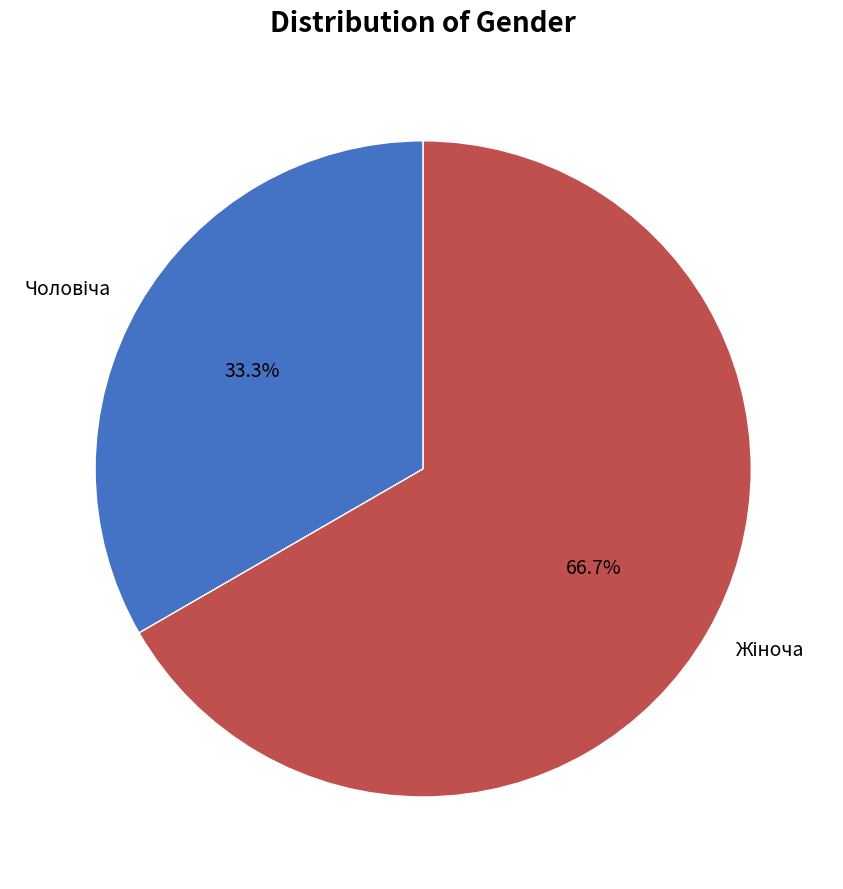

Is there a majority slice in this chart?

Yes